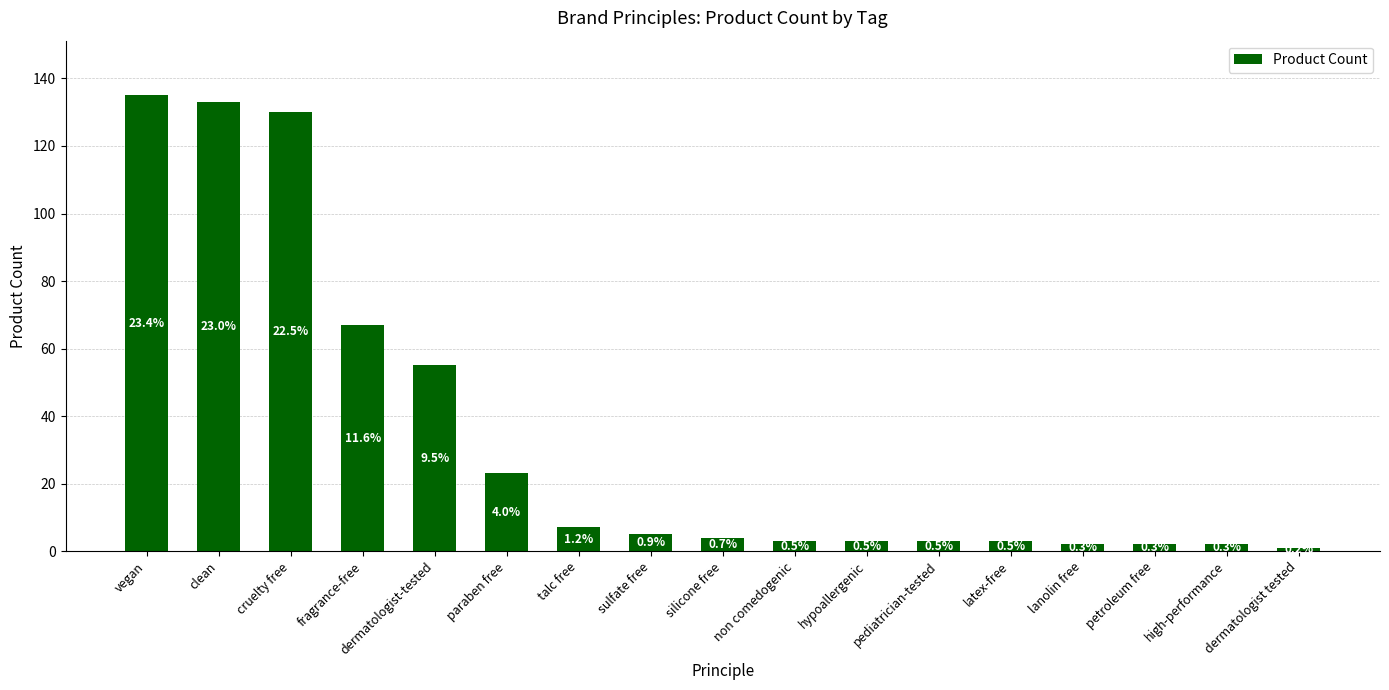

What is the smallest value displayed?

1